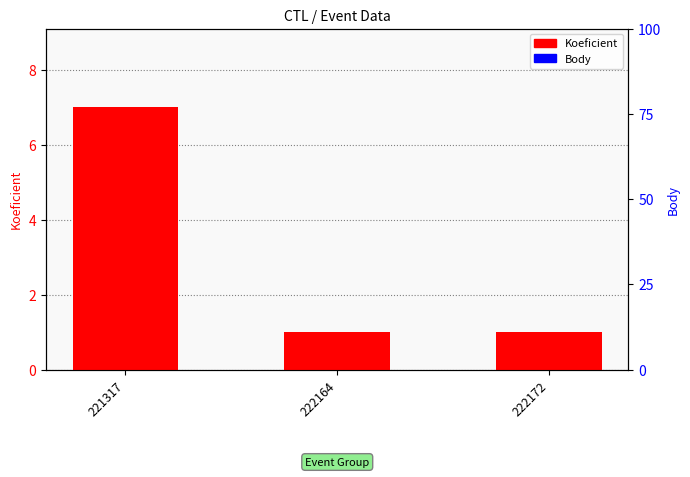

Which series has the largest range (max minus min)?

Koeficient